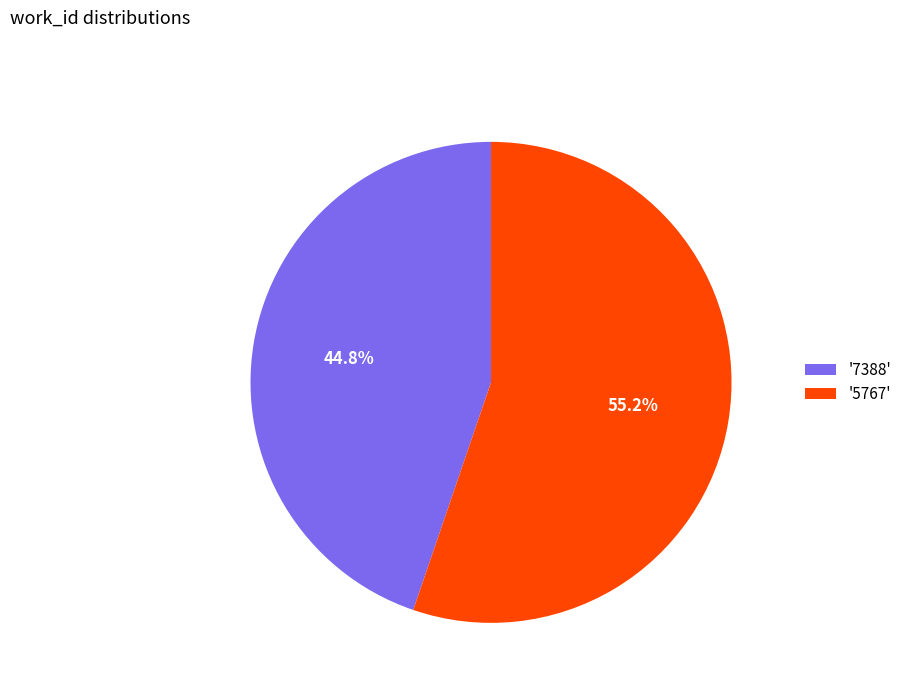

Is there a majority slice in this chart?

Yes